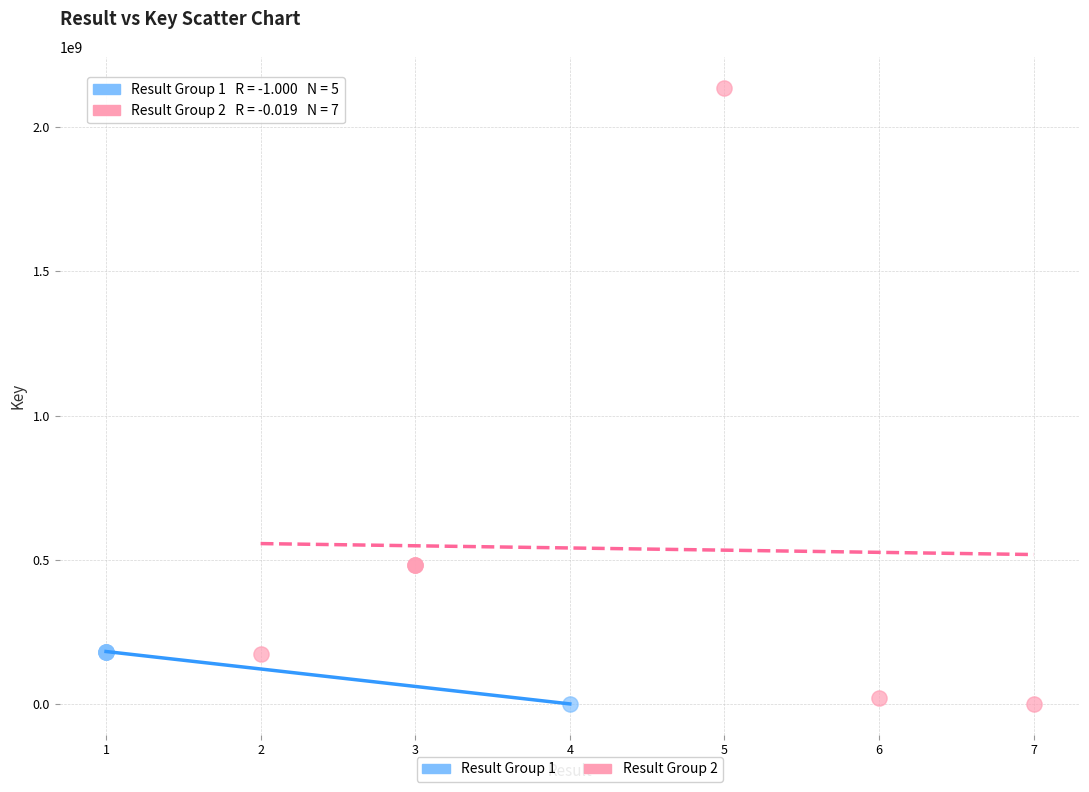

Which series has the widest spread of Y values?

Result Group 2